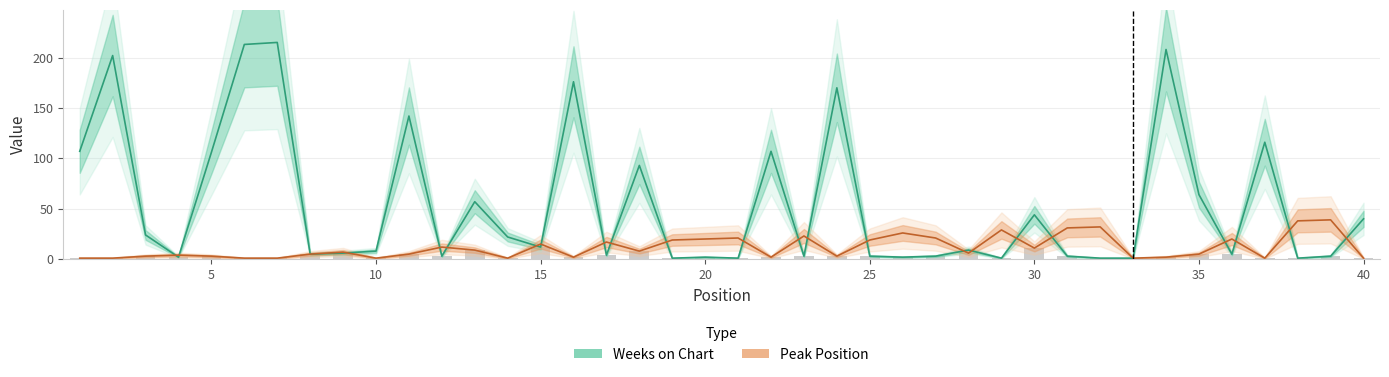

Where is Weeks on Chart nearest to the value 108?

1